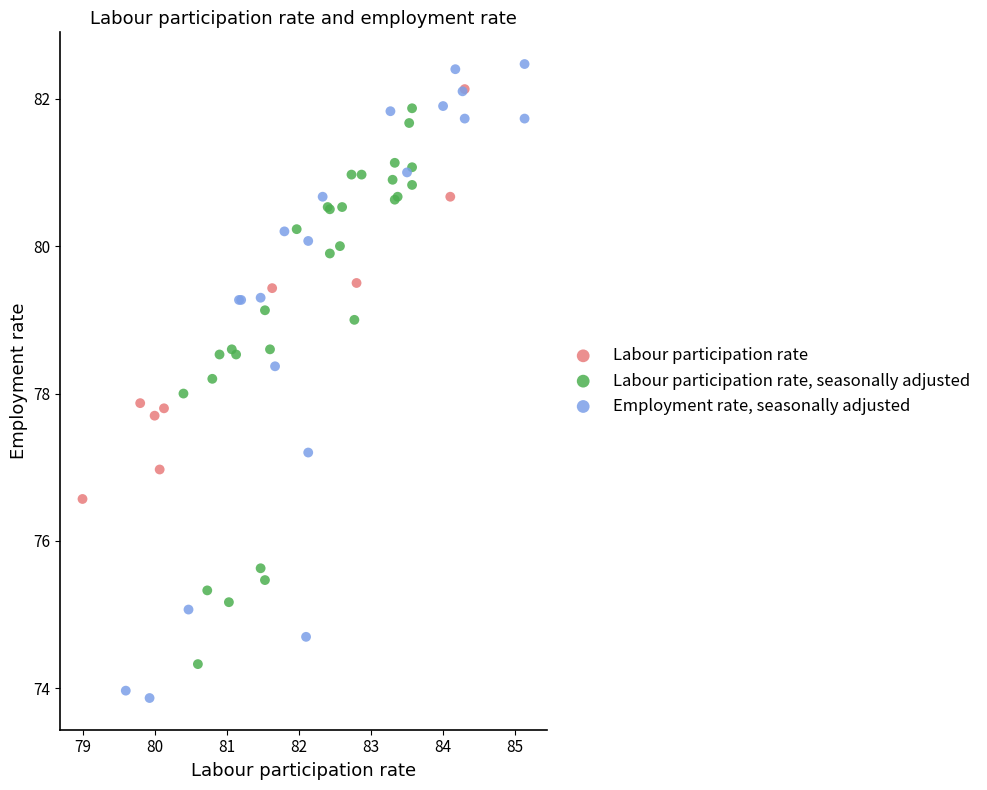

Which series reaches the minimum Y coordinate?

Employment rate, seasonally adjusted